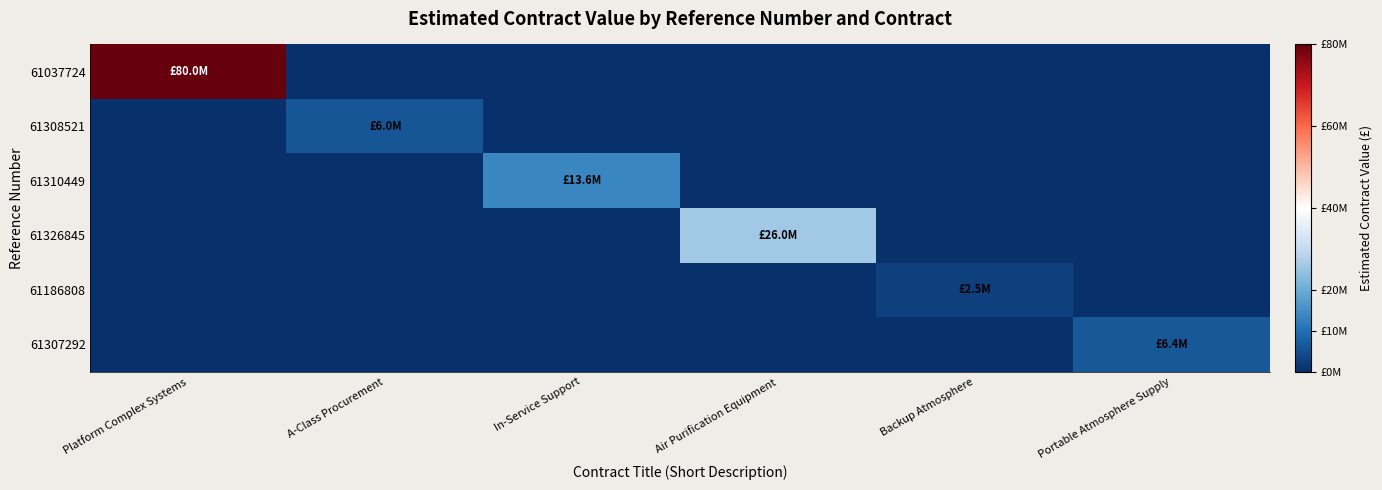

Reading left to right, transcribe all the data shown in this chart.

61037724: Platform Complex Systems=80000000.0	A-Class Procurement=0.0	In-Service Support=0.0	Air Purification Equipment=0.0	Backup Atmosphere=0.0	Portable Atmosphere Supply=0.0
61308521: Platform Complex Systems=0.0	A-Class Procurement=6000000.0	In-Service Support=0.0	Air Purification Equipment=0.0	Backup Atmosphere=0.0	Portable Atmosphere Supply=0.0
61310449: Platform Complex Systems=0.0	A-Class Procurement=0.0	In-Service Support=13600000.0	Air Purification Equipment=0.0	Backup Atmosphere=0.0	Portable Atmosphere Supply=0.0
61326845: Platform Complex Systems=0.0	A-Class Procurement=0.0	In-Service Support=0.0	Air Purification Equipment=26013333.3	Backup Atmosphere=0.0	Portable Atmosphere Supply=0.0
61186808: Platform Complex Systems=0.0	A-Class Procurement=0.0	In-Service Support=0.0	Air Purification Equipment=0.0	Backup Atmosphere=2500000.0	Portable Atmosphere Supply=0.0
61307292: Platform Complex Systems=0.0	A-Class Procurement=0.0	In-Service Support=0.0	Air Purification Equipment=0.0	Backup Atmosphere=0.0	Portable Atmosphere Supply=6400000.0